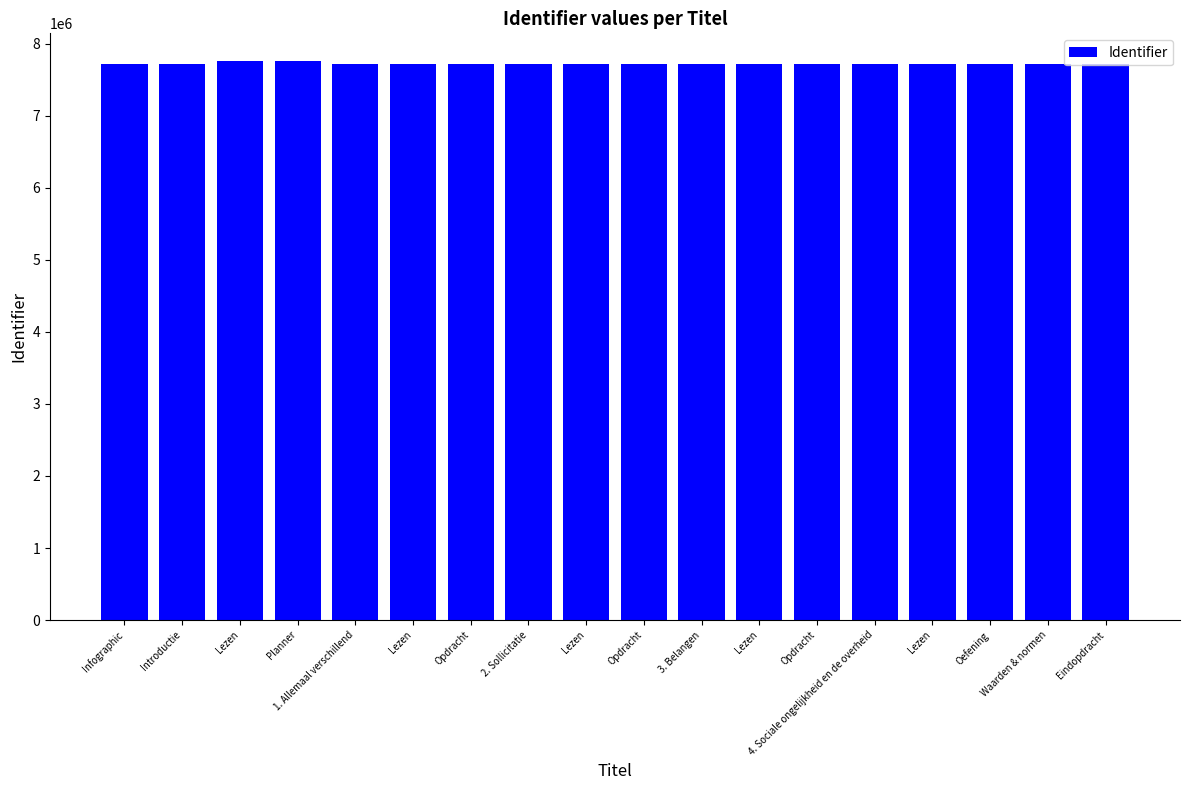

Is it true that the value at Lezen is 7728053?

True